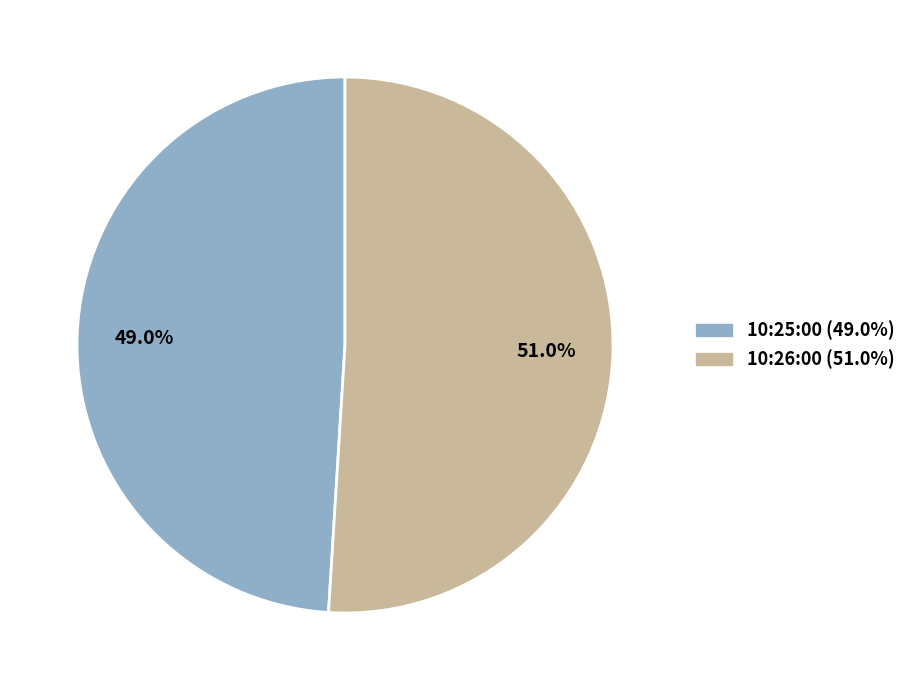

Which category has the biggest portion of the pie?

10:26:00